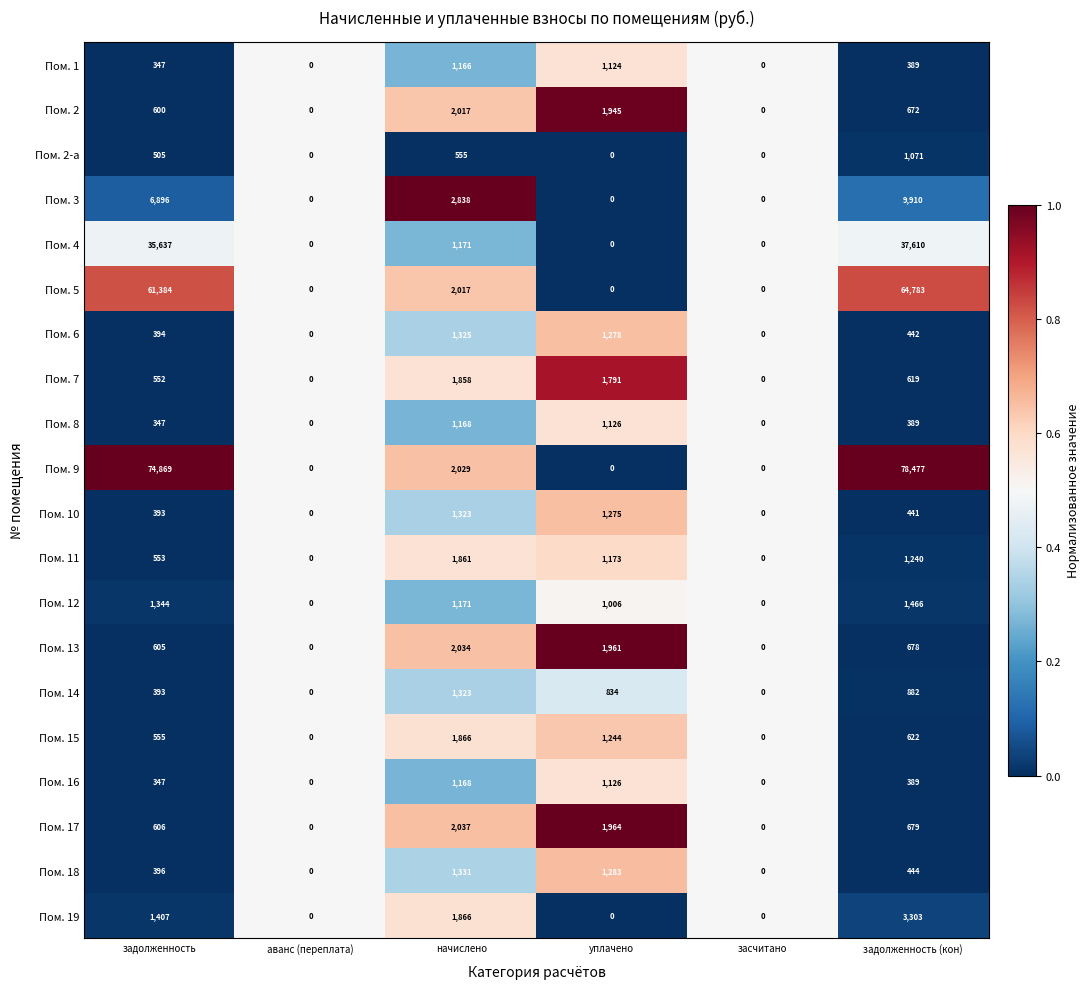

Which series has the largest range (max minus min)?

Пом. 9